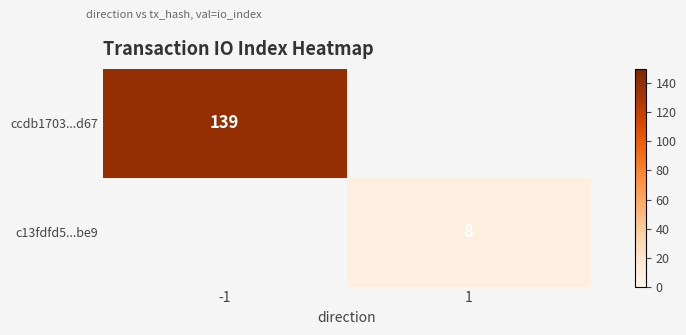

Is it true that ccdb1703...d67 equals 198 at -1?

False